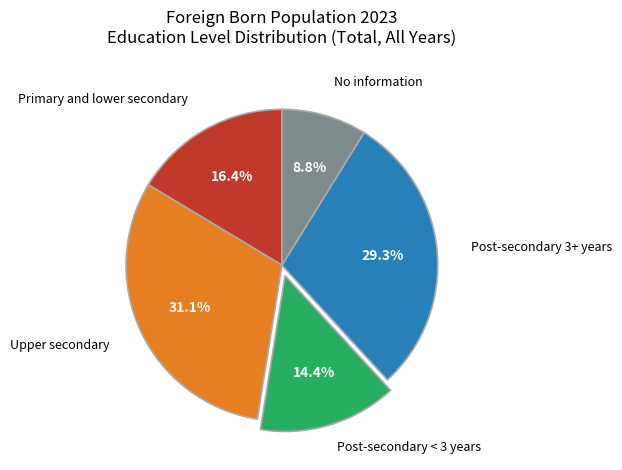

Is there a majority slice in this chart?

No